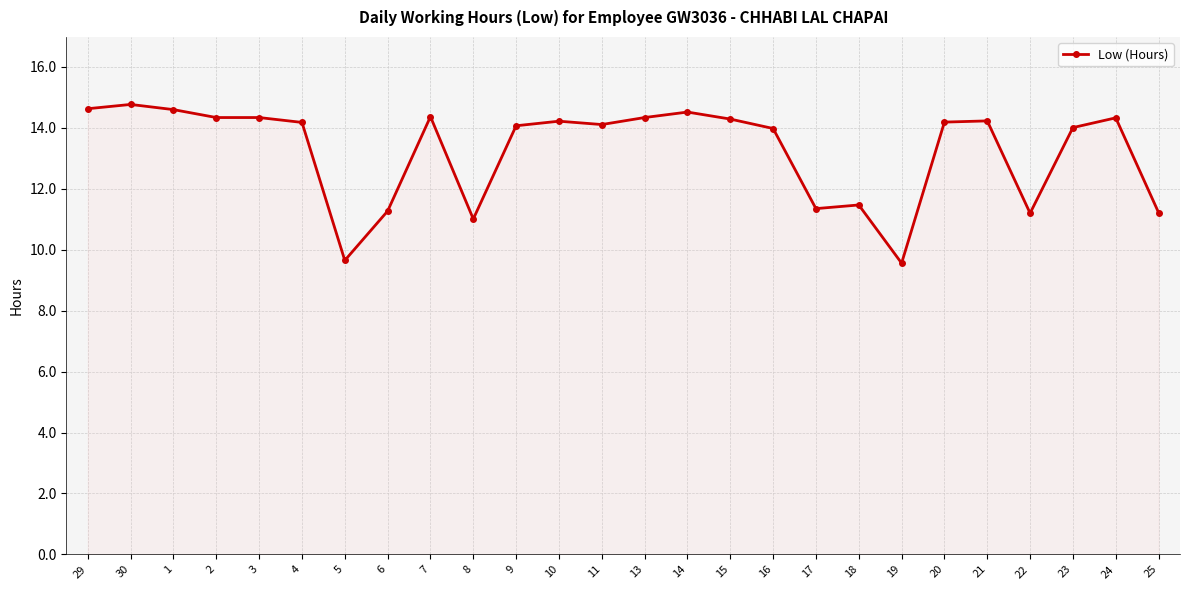

What is the difference between the values at 1 and 4?

0.4